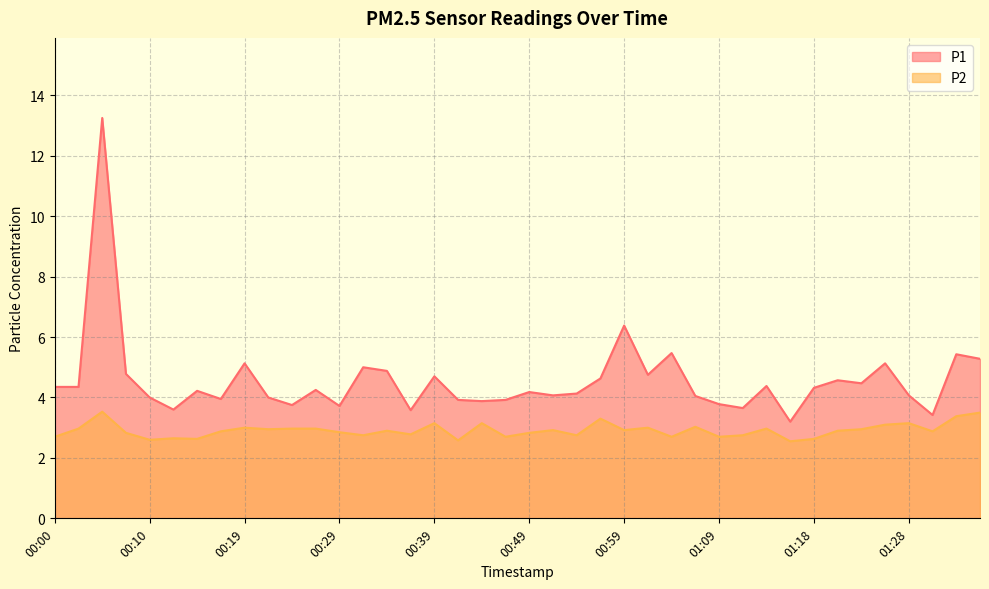

Count the number of categories in the chart.

40